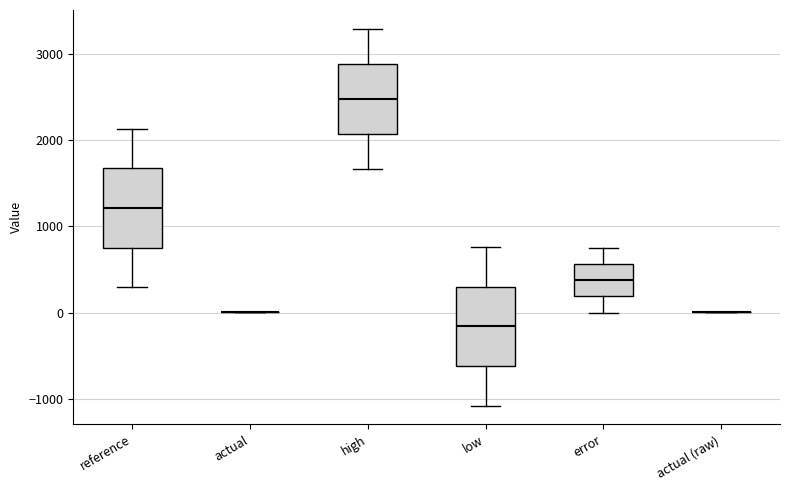

Reading left to right, transcribe this box plot: for each box, give where its median line is, the range the box spans, and where its two whiskers end, as read against the y-axis. The values are not printed on the chart, so give them approximately, as read against the axis.

reference: median 1200, box 800 to 1700, whiskers 300 to 2100
actual: box collapsed to a line at 0, whiskers 0 to 0
high: median 2500, box 2100 to 2900, whiskers 1700 to 3300
low: median -200, box -600 to 300, whiskers -1100 to 800
error: median 400, box 200 to 600, whiskers 0 to 700
actual (raw): box collapsed to a line at 0, whiskers 0 to 0